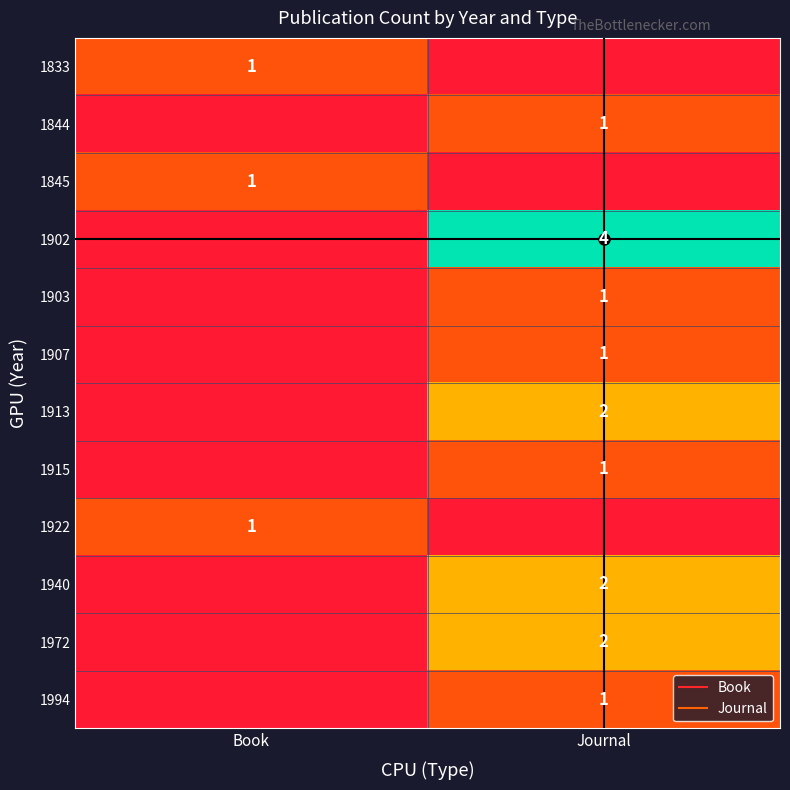

What is the difference between the highest and lowest values at Book?

1